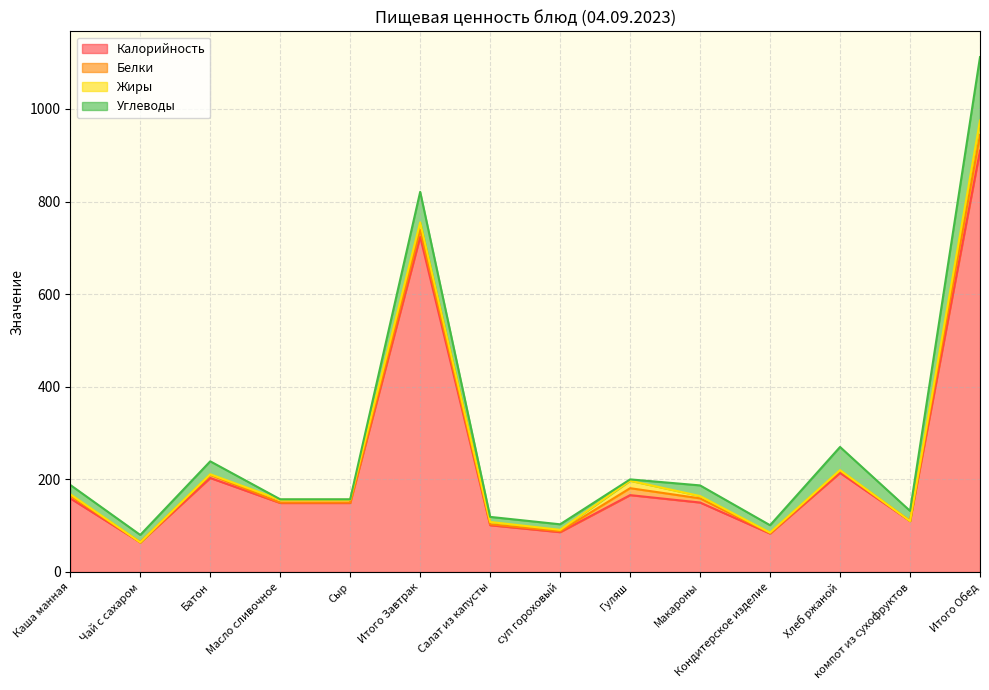

How many data points in Жиры are less than 5?

7